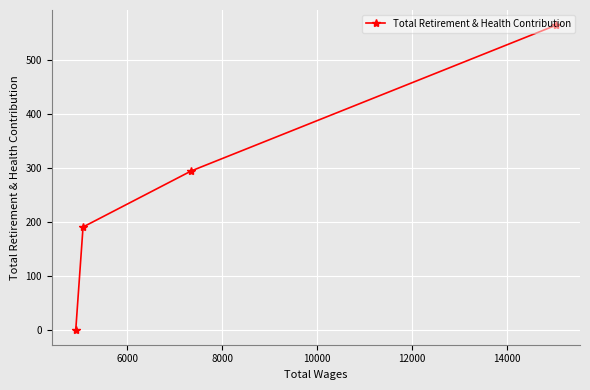

What is the greatest value displayed?

564